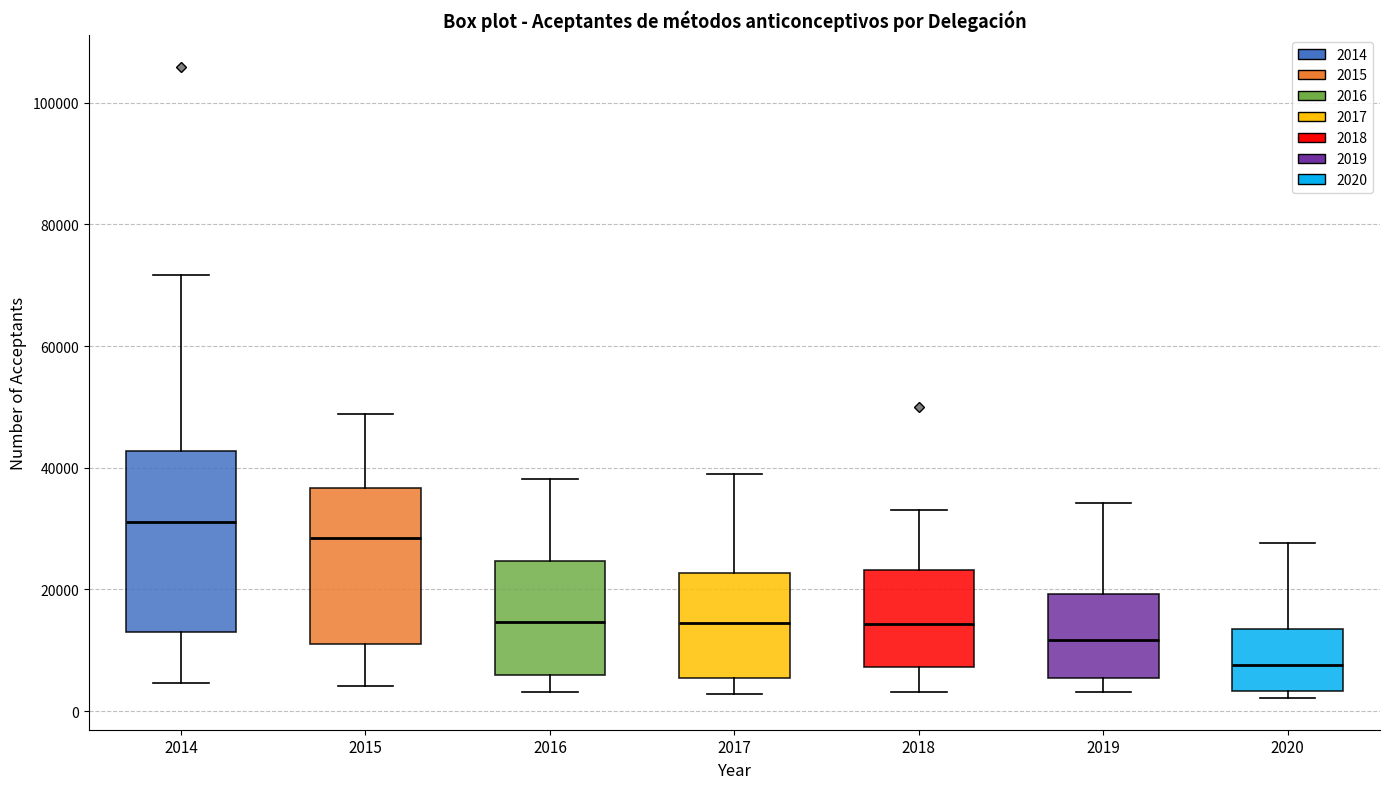

Which box has the lowest median line?

2020